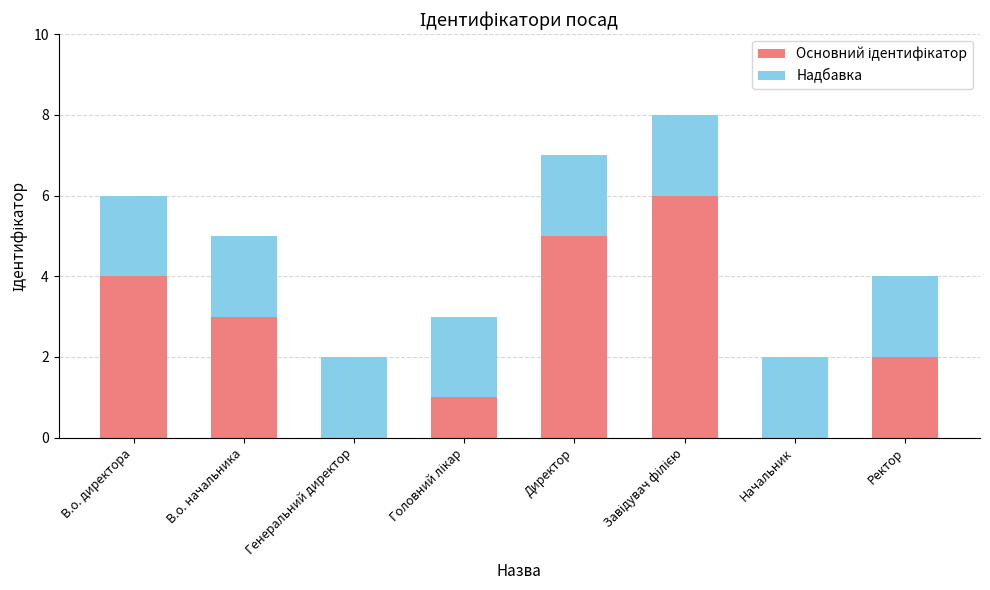

What is the total value across all series at В.о. директора?

6